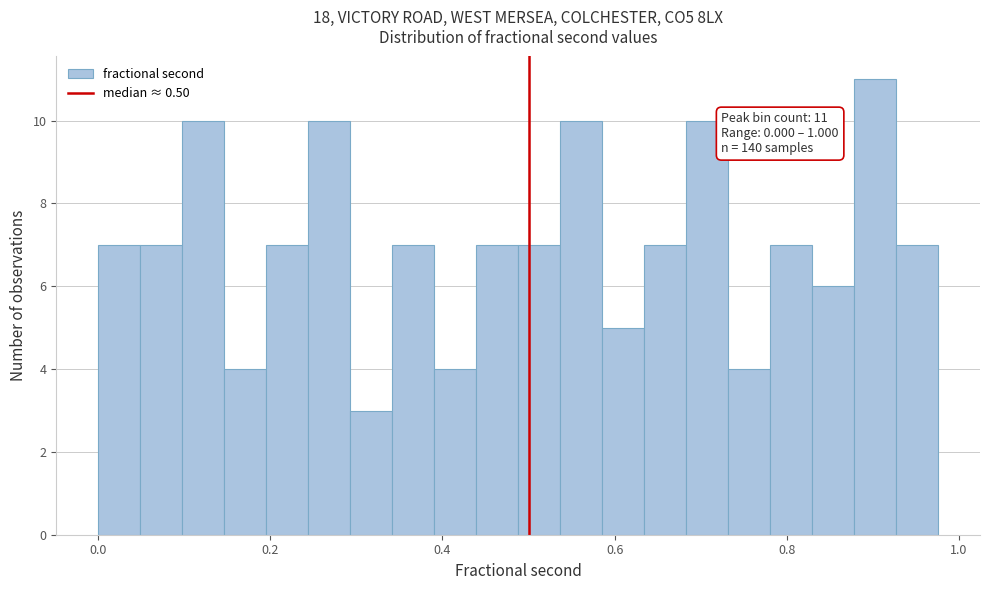

Around what value on the x-axis is the tallest bar? Give the approximate position of its centre, as read against the axis.

0.90